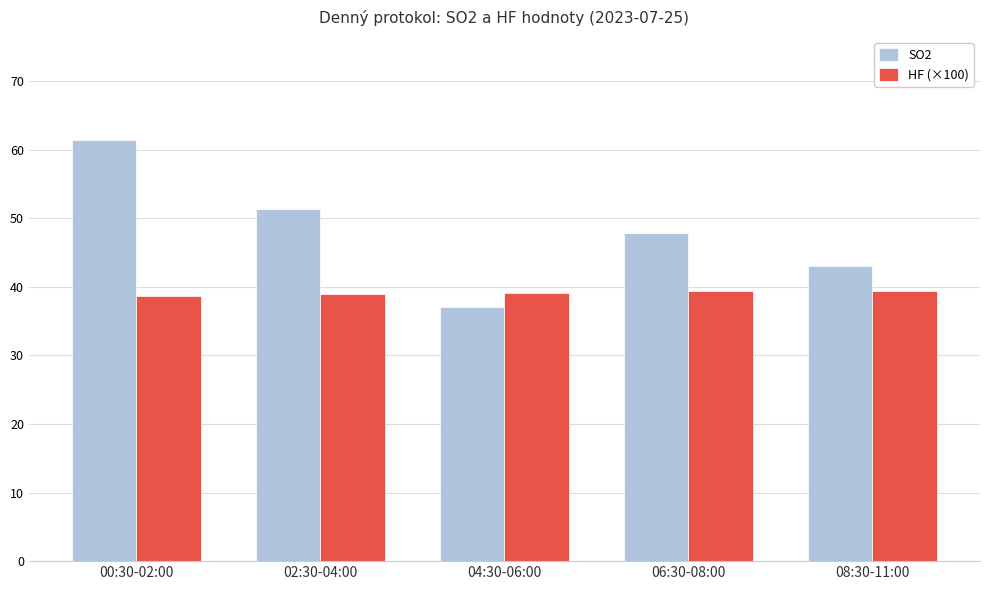

Which series has the largest range (max minus min)?

SO2